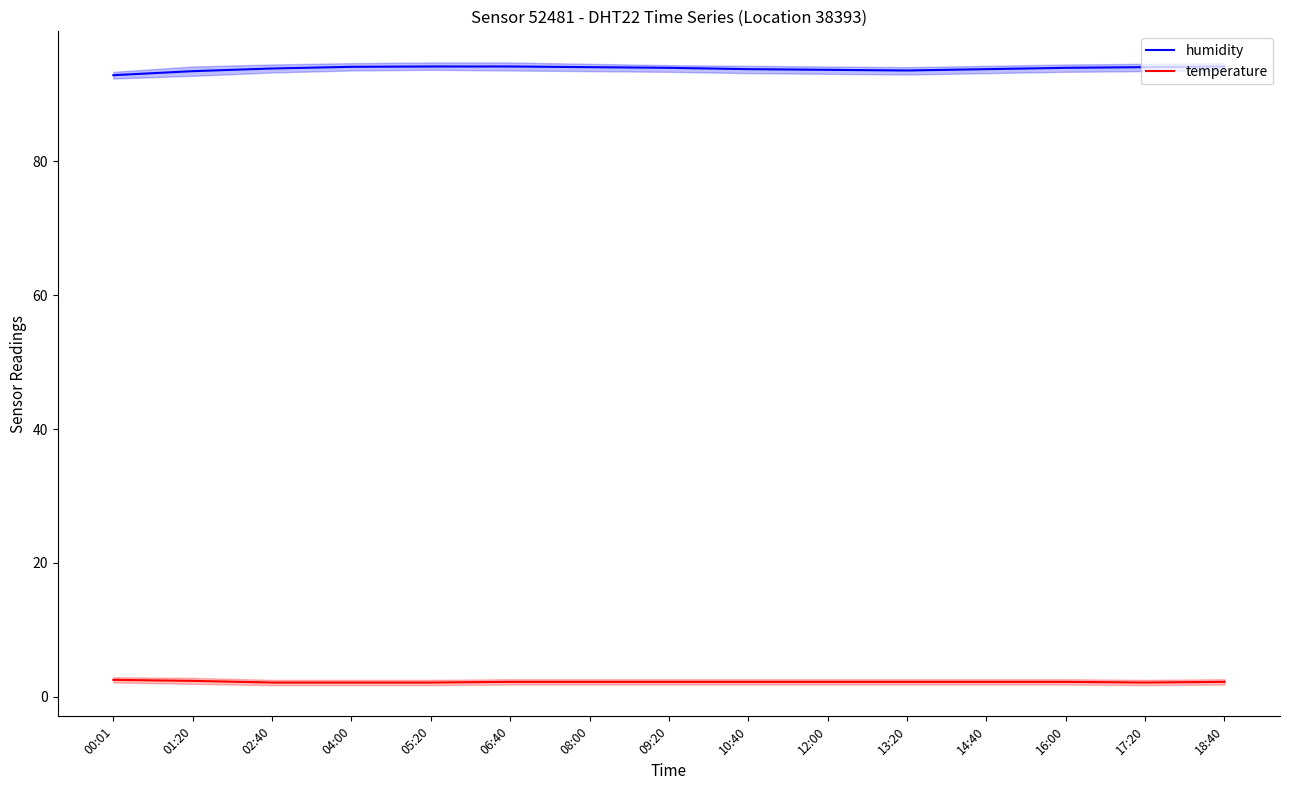

What is the label of the 15th point from the left?

18:40